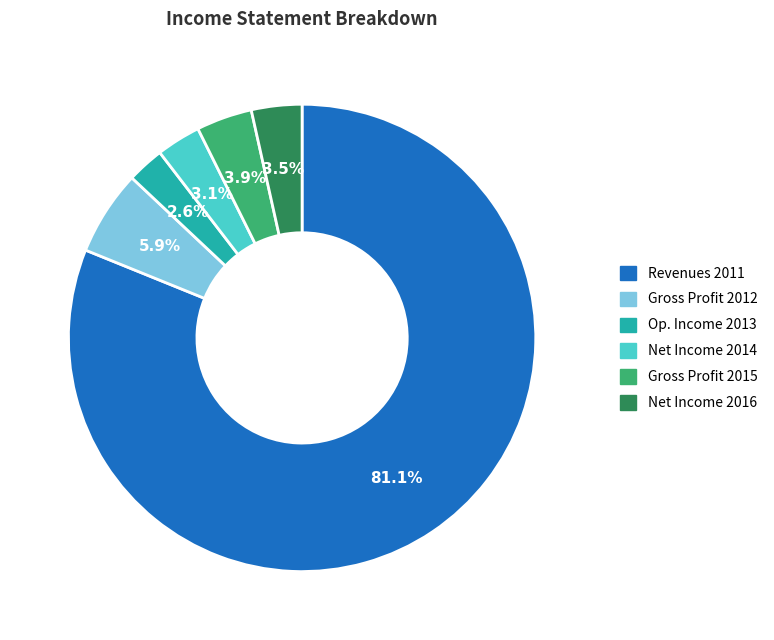

To the nearest percent, what is the average slice percentage?

17%